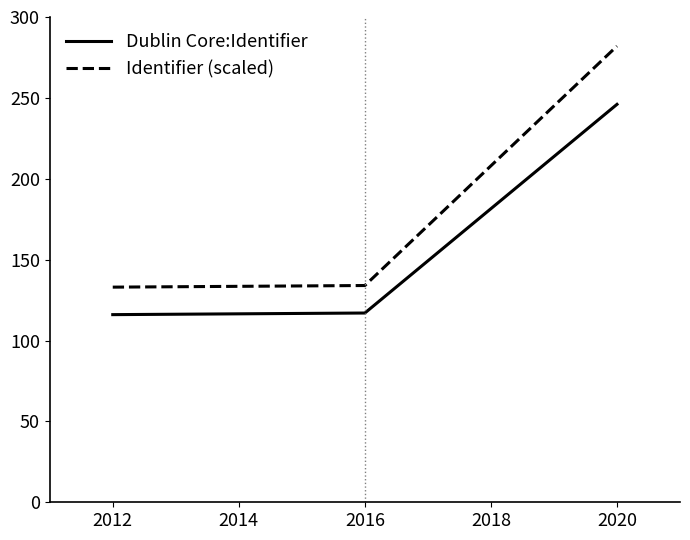

Does the chart have visible grid lines?

No